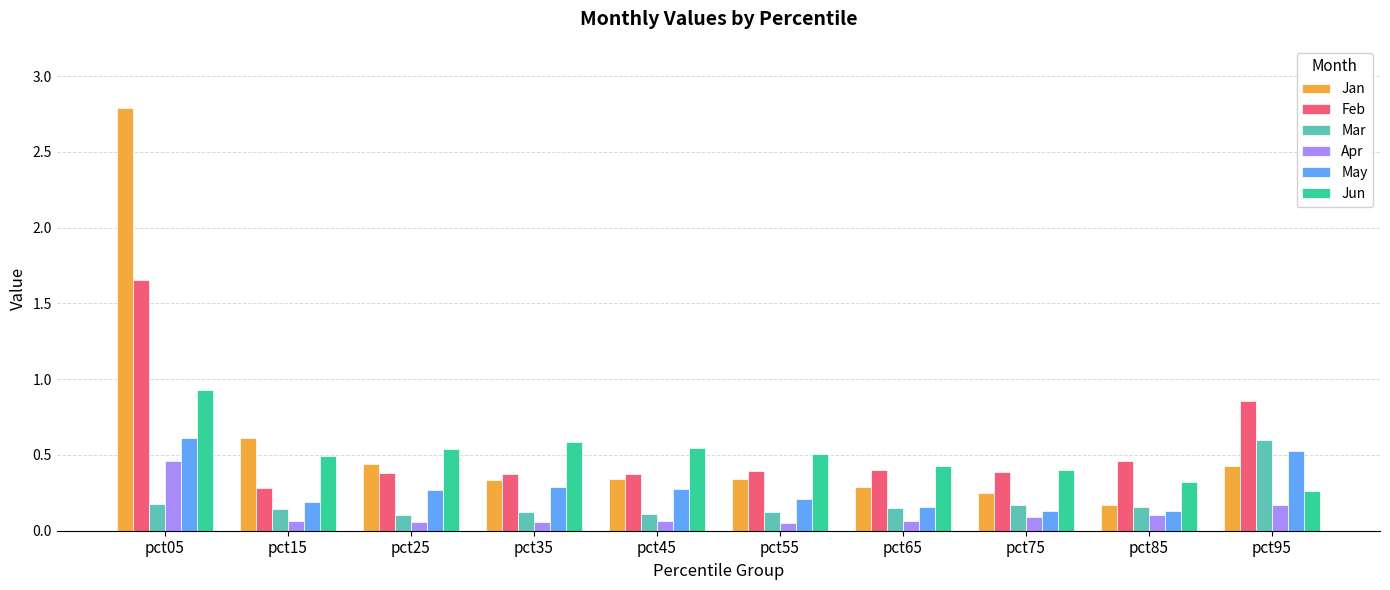

Is it true that Jan equals 0.2 at pct95?

False